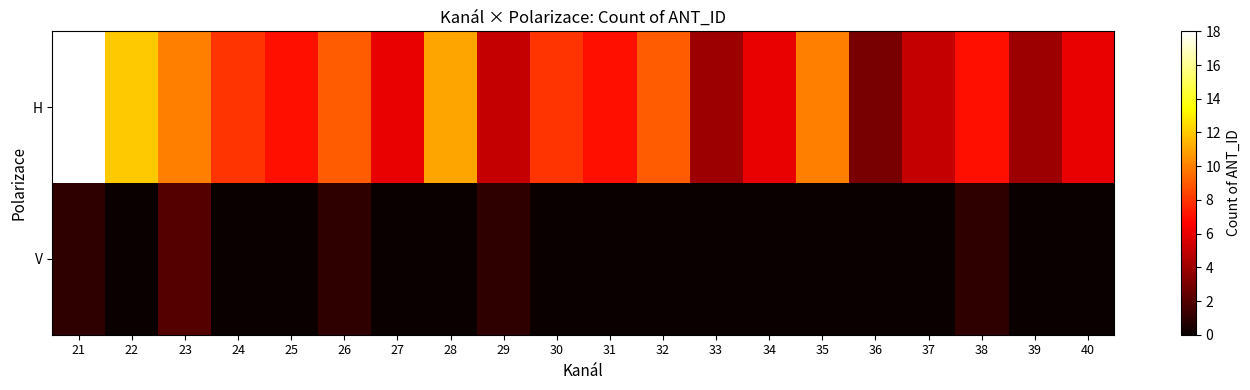

List the series in order of their peak value, lowest first.

V, H